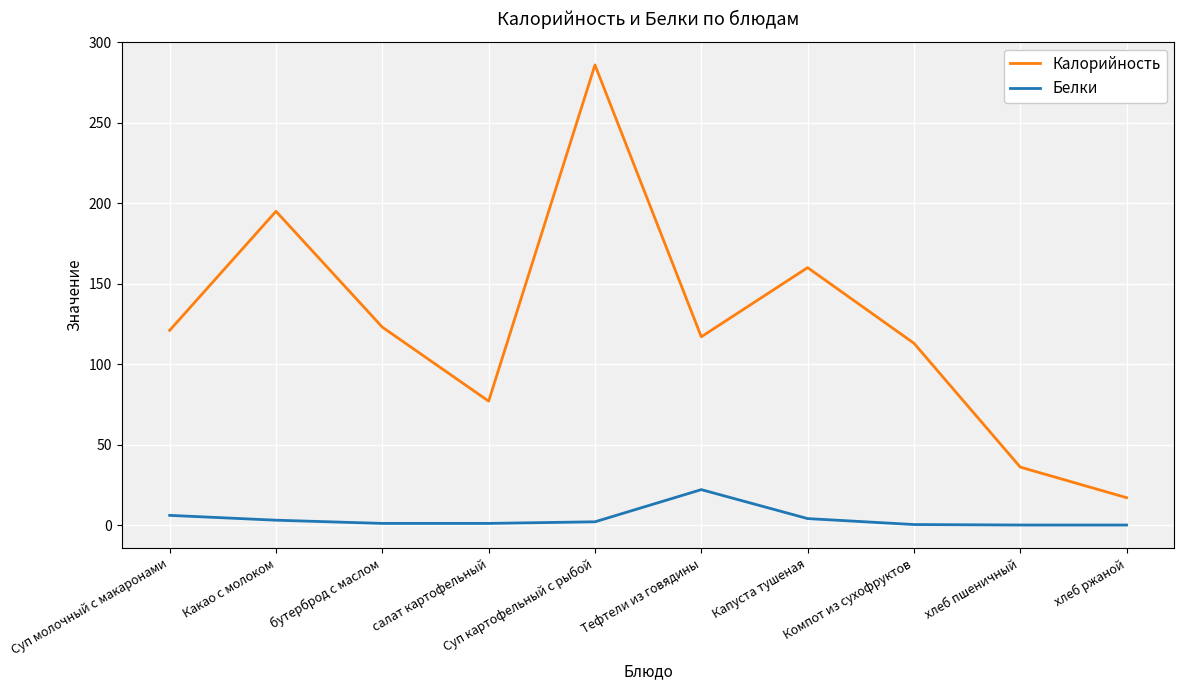

What is the difference between the maximum and minimum values in the Калорийность series?

269.0